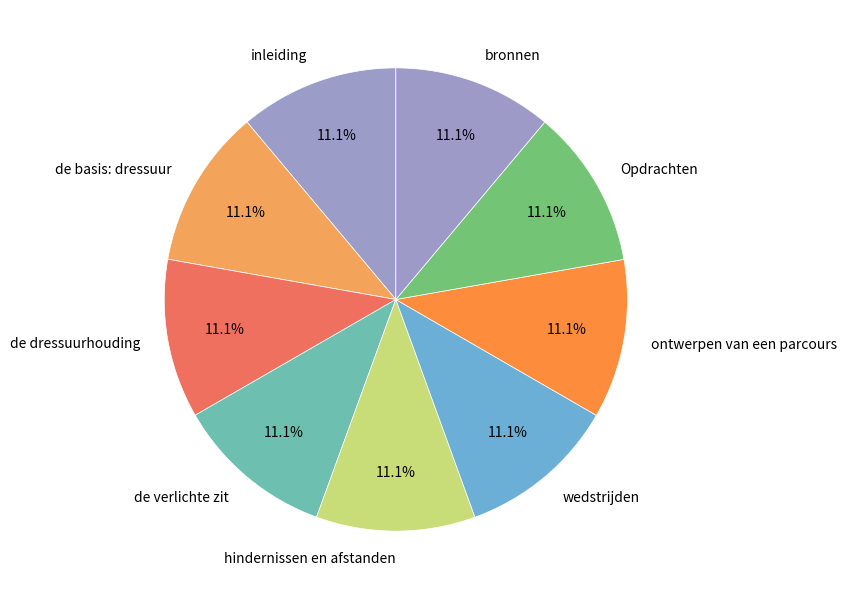

Is hindernissen en afstanden the majority of the pie?

No